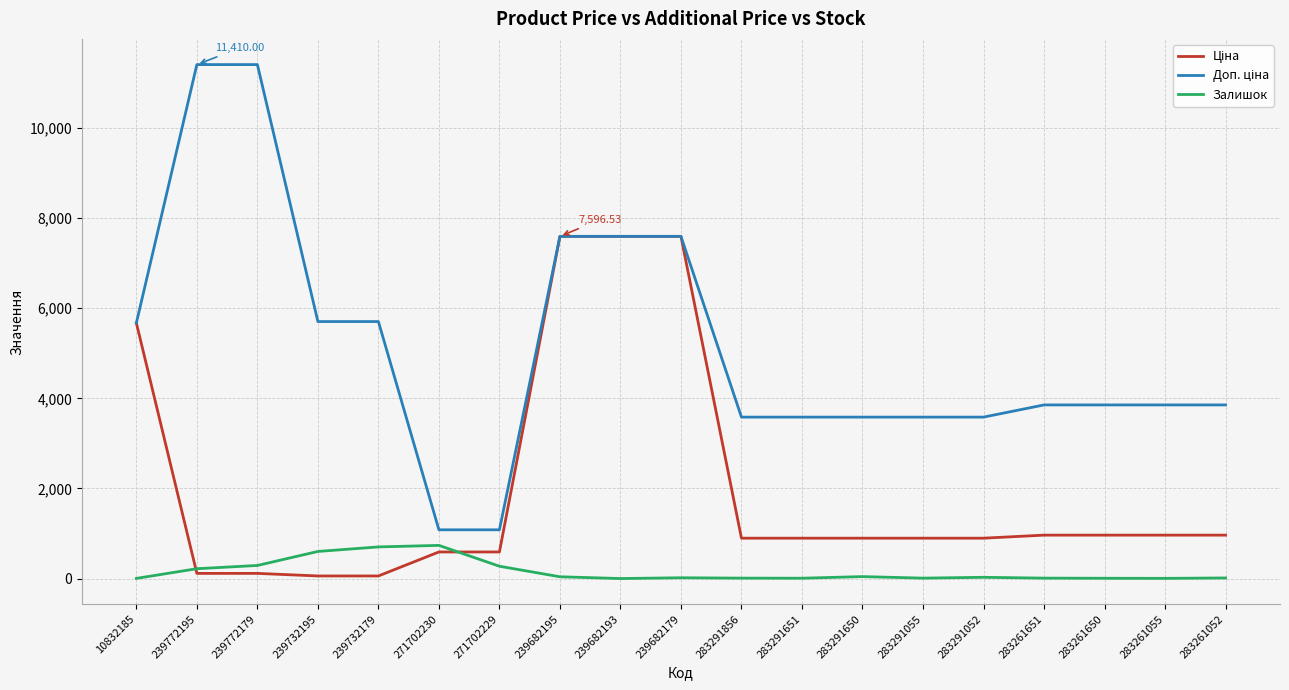

Does the chart have visible grid lines?

Yes